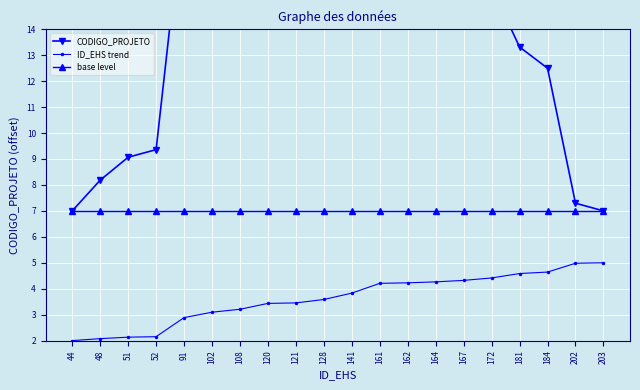

True or false: base level and ID_EHS trend cross at least once.

False